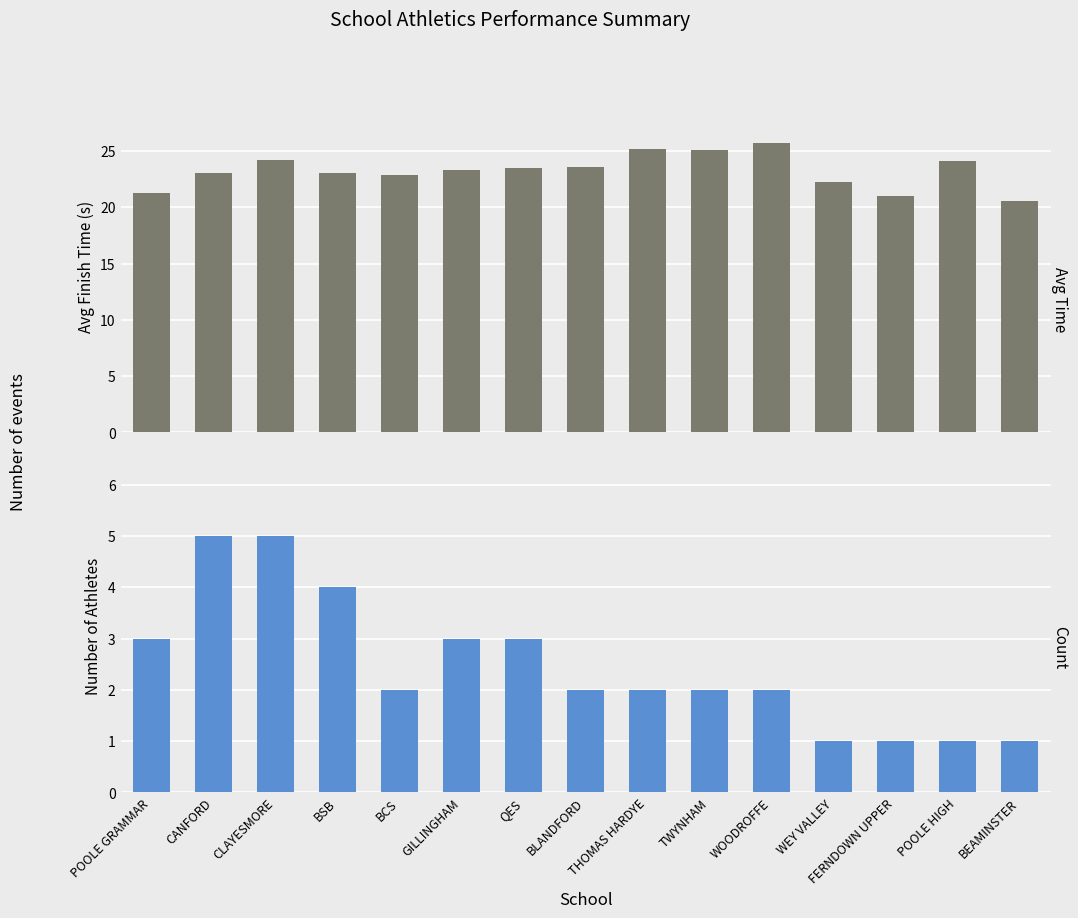

What is the difference between the highest and lowest values at BSB?

19.0